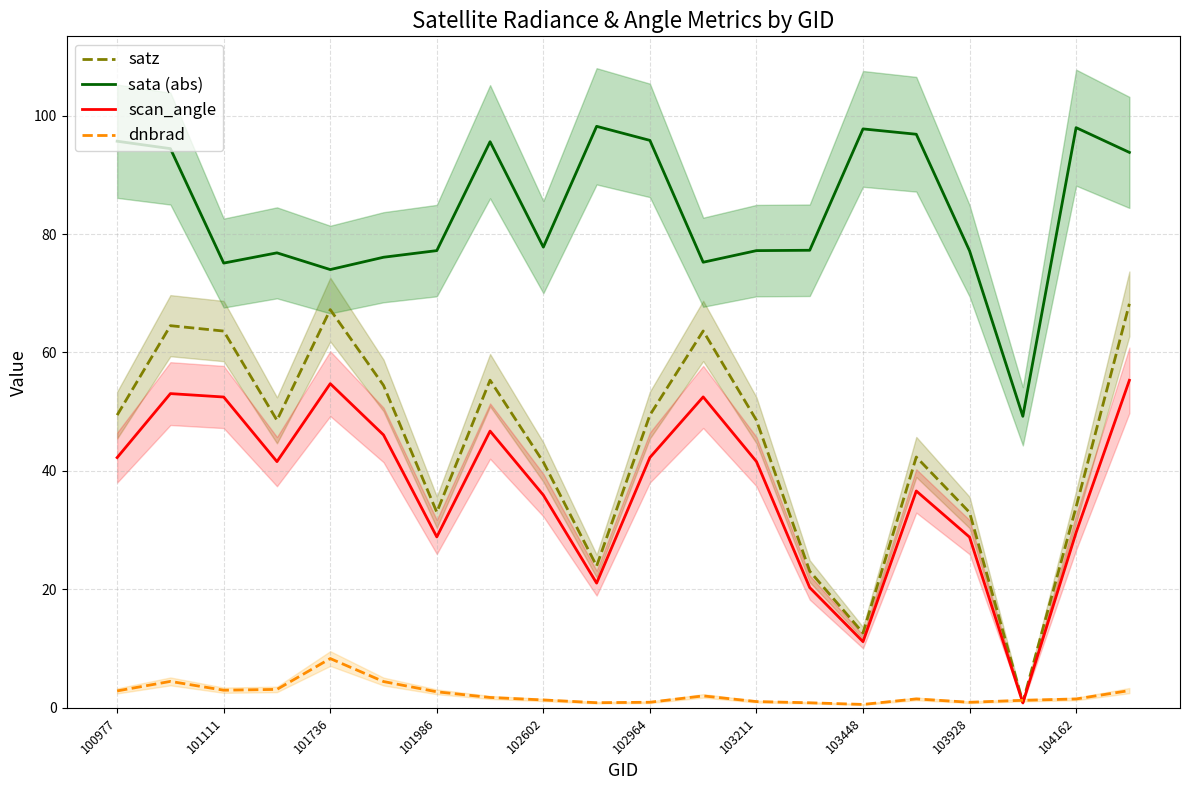

Rank the series by their maximum value, from lowest to highest.

dnbrad, scan_angle, satz, sata (abs)